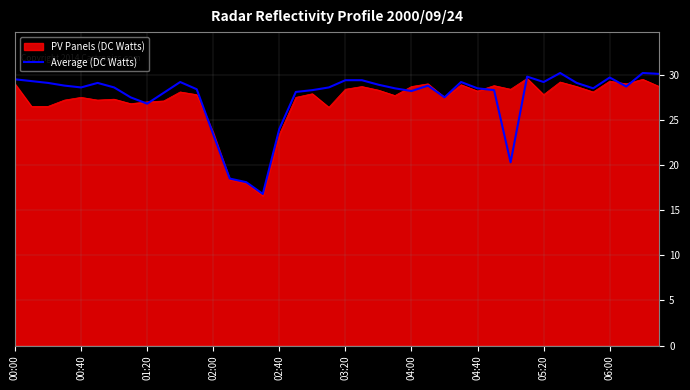

Count the number of categories in the chart.

40